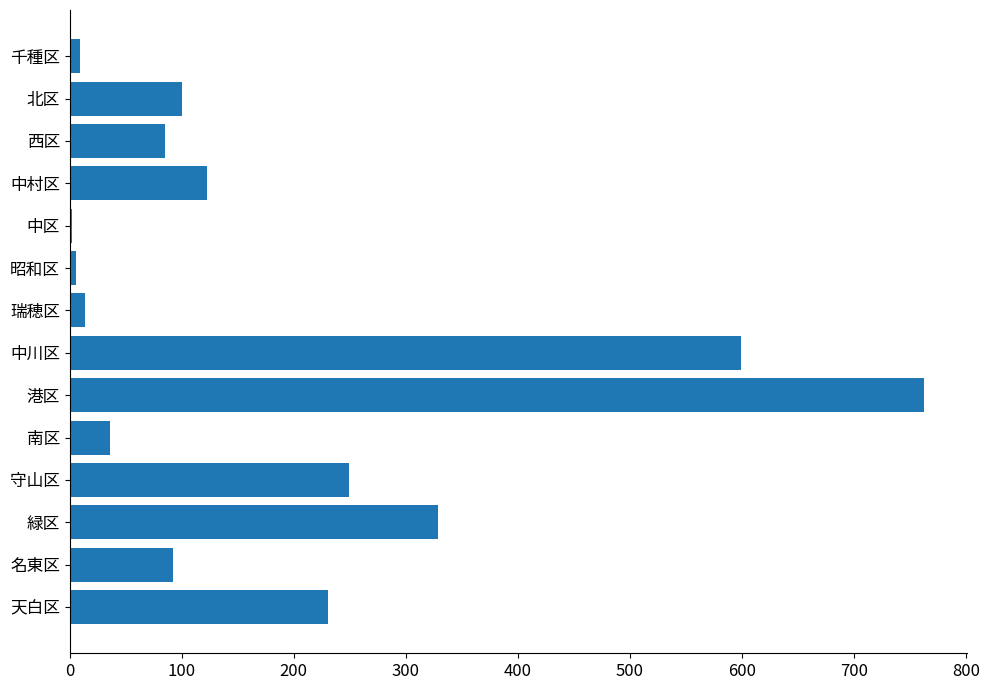

What is the sum of all values?

2638